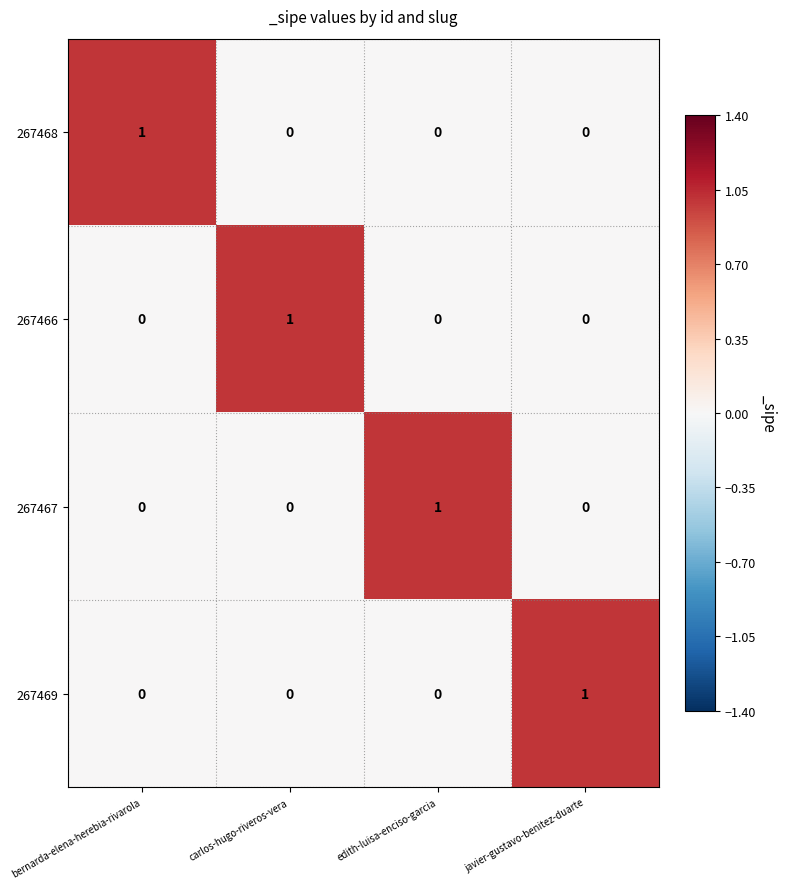

True or false: 267467 has a value of -1 at bernarda-elena-herebia-rivarola.

False